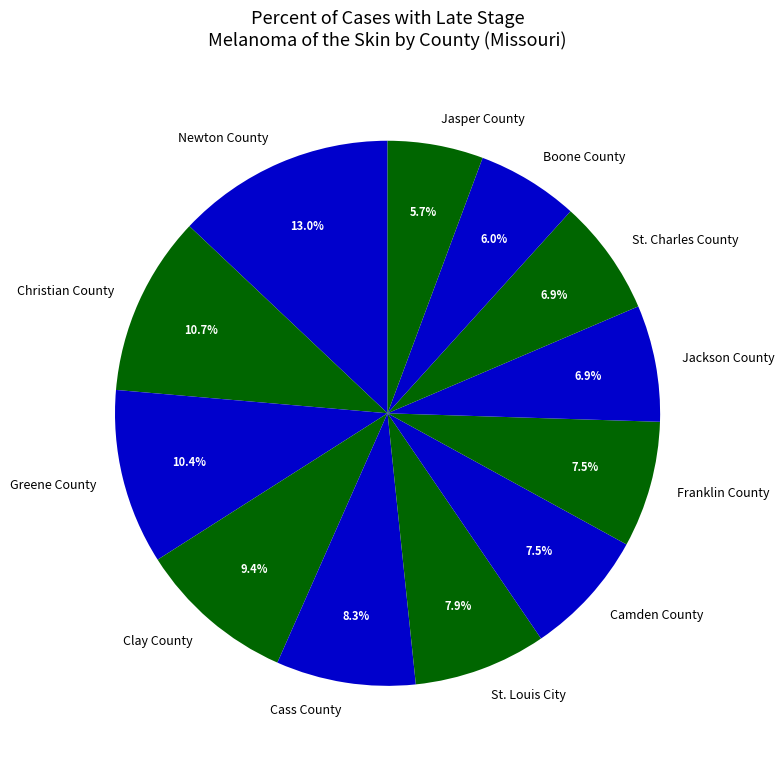

What is the total percentage of Greene County and St. Charles County?

17.3%